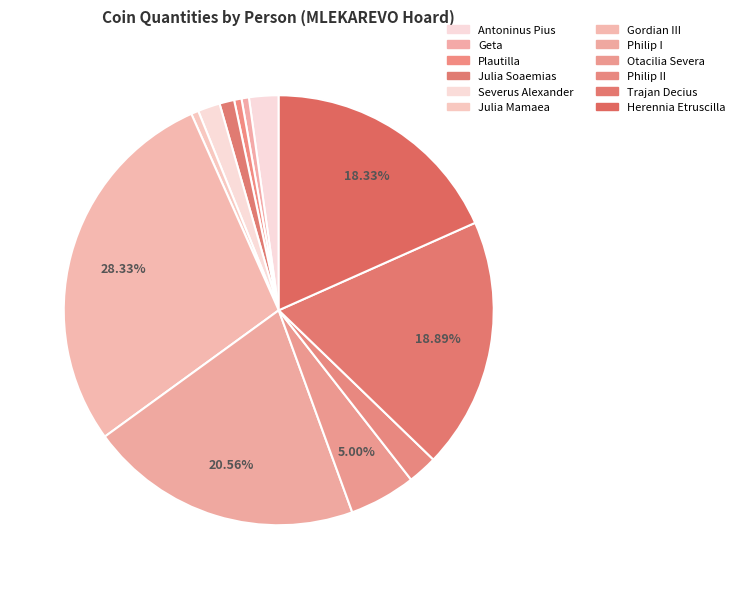

How many segments does this pie chart have?

12